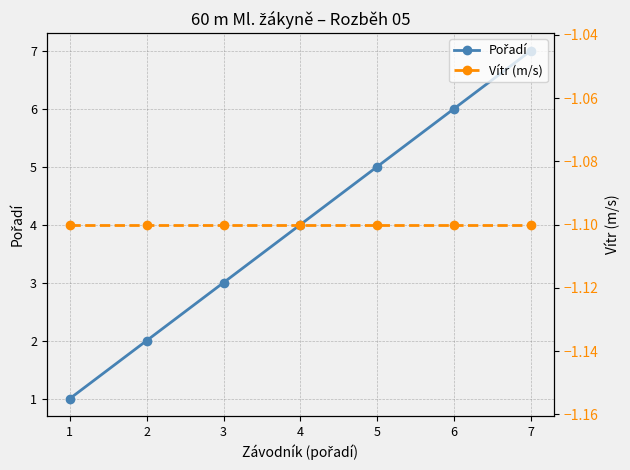

Is the value of Vítr (m/s) at 4 greater than the value of Pořadí at 7?

No